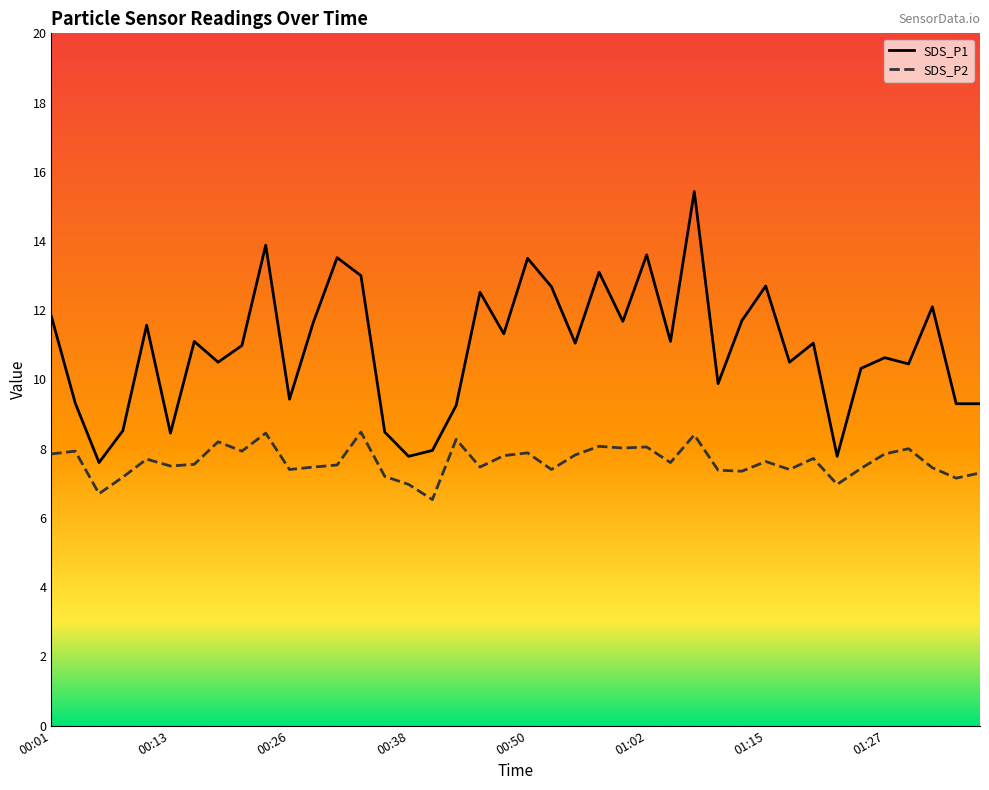

True or false: SDS_P2 has more than 0 points higher than both neighbors.

True